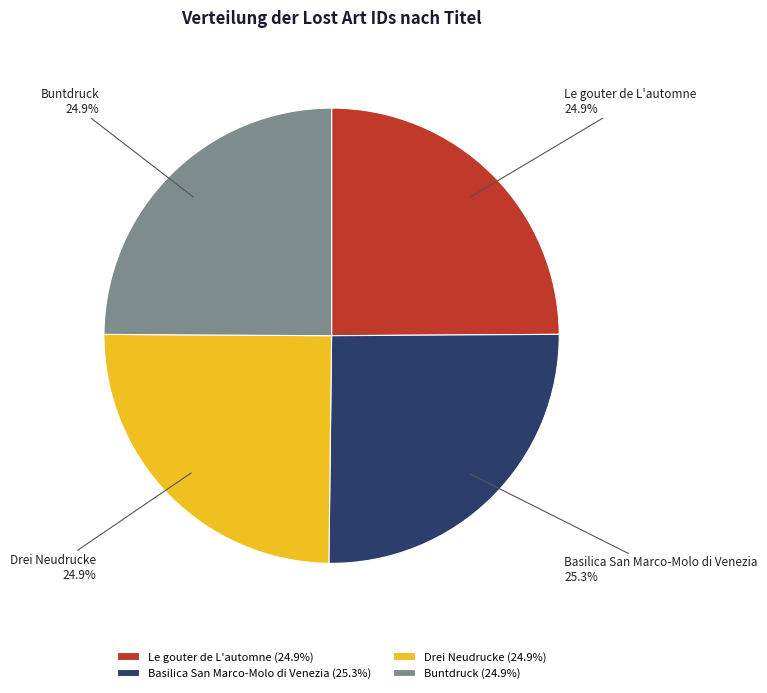

Combined, what portion of the pie is Buntdruck and Drei Neudrucke?

49.8%